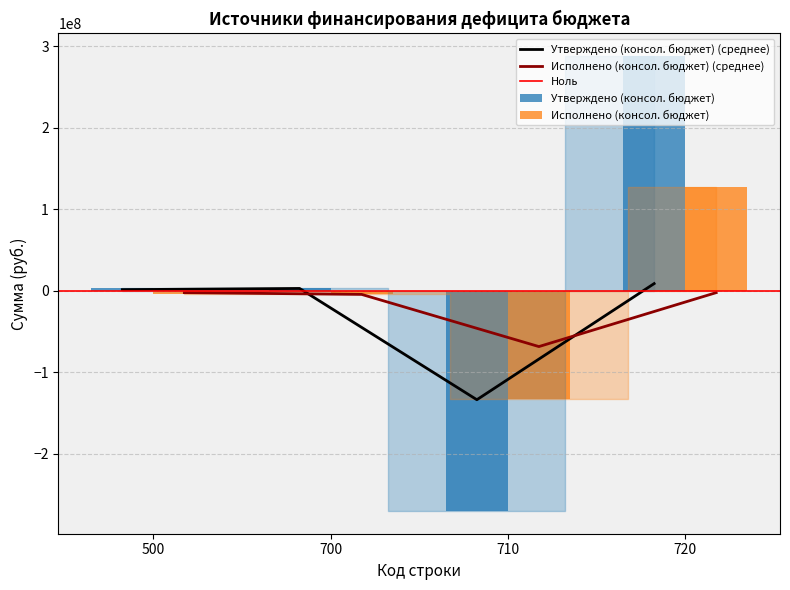

What is the lowest value of the Утверждено (консол. бюджет) (среднее) series?

-133561026.2